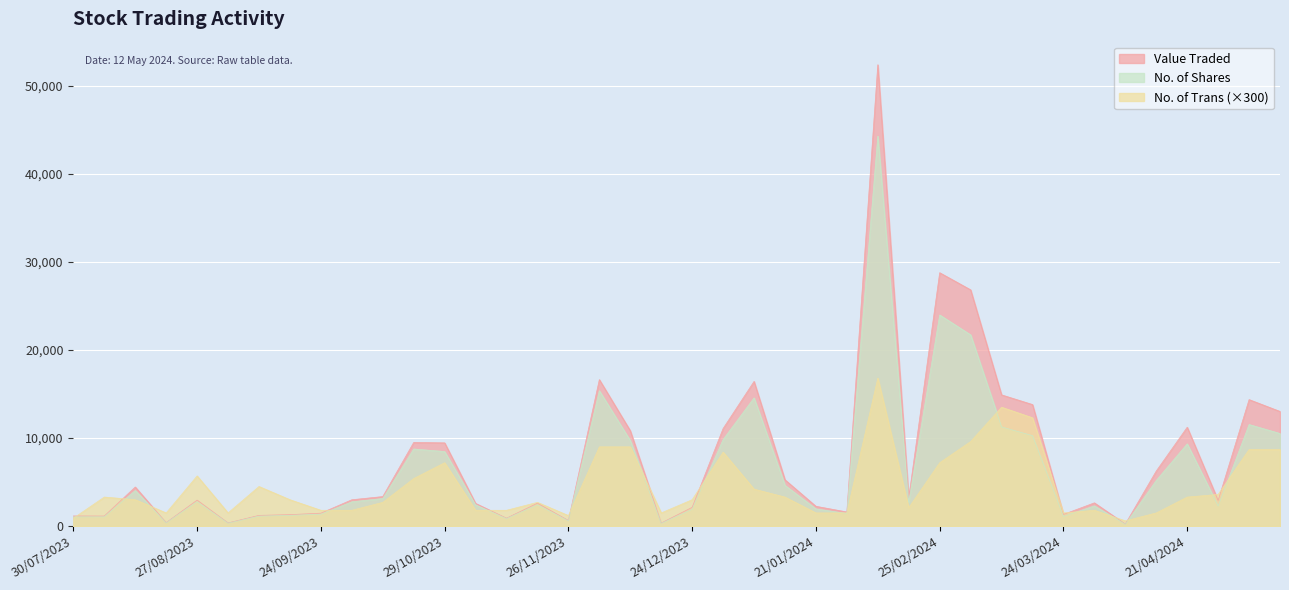

True or false: No. of Shares has more than 2 points higher than both neighbors.

True